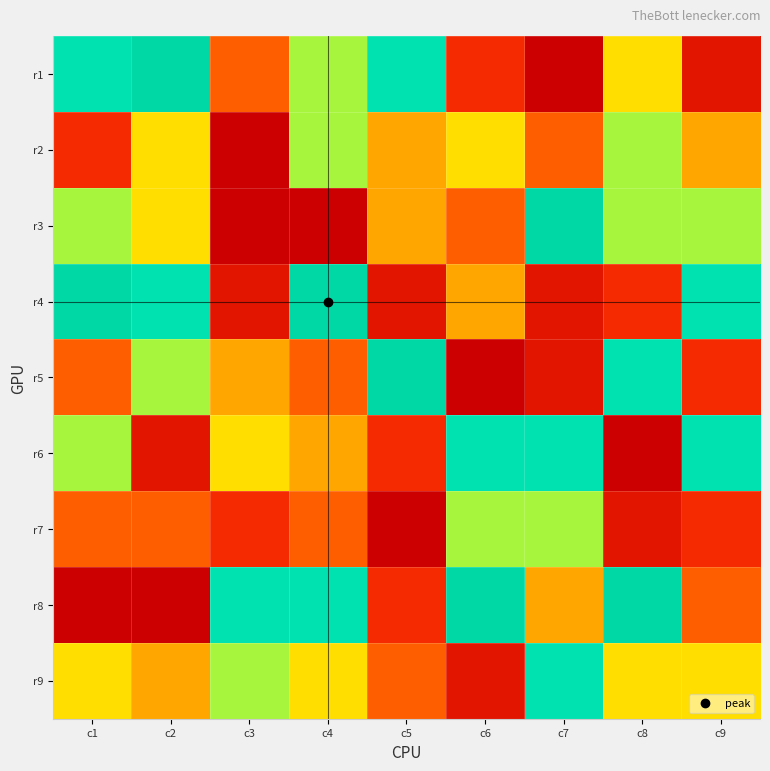

Which has a higher value, c4 or c5?

c5